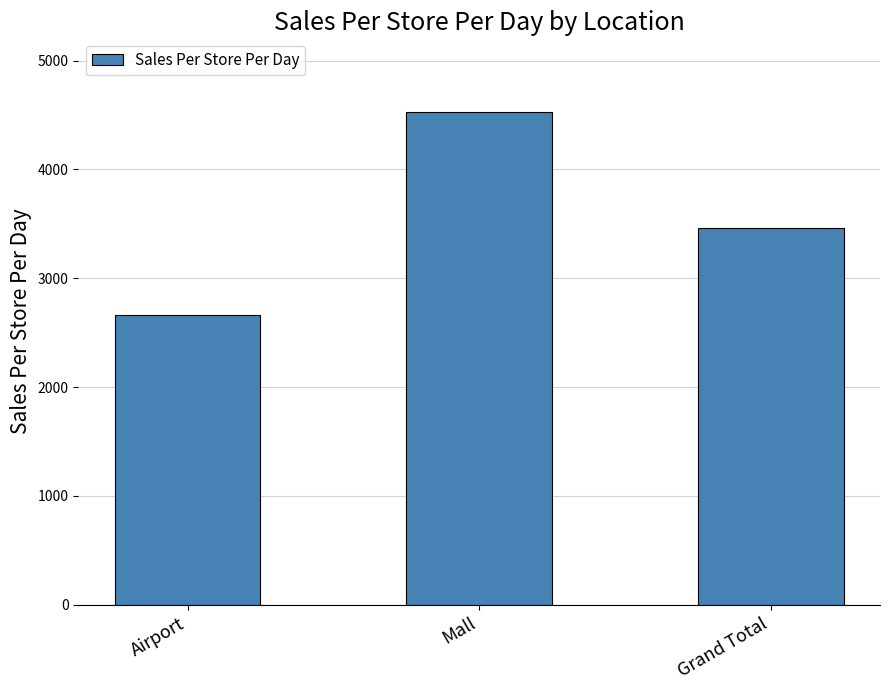

True or false: the data shows 2665.1 at Airport.

True